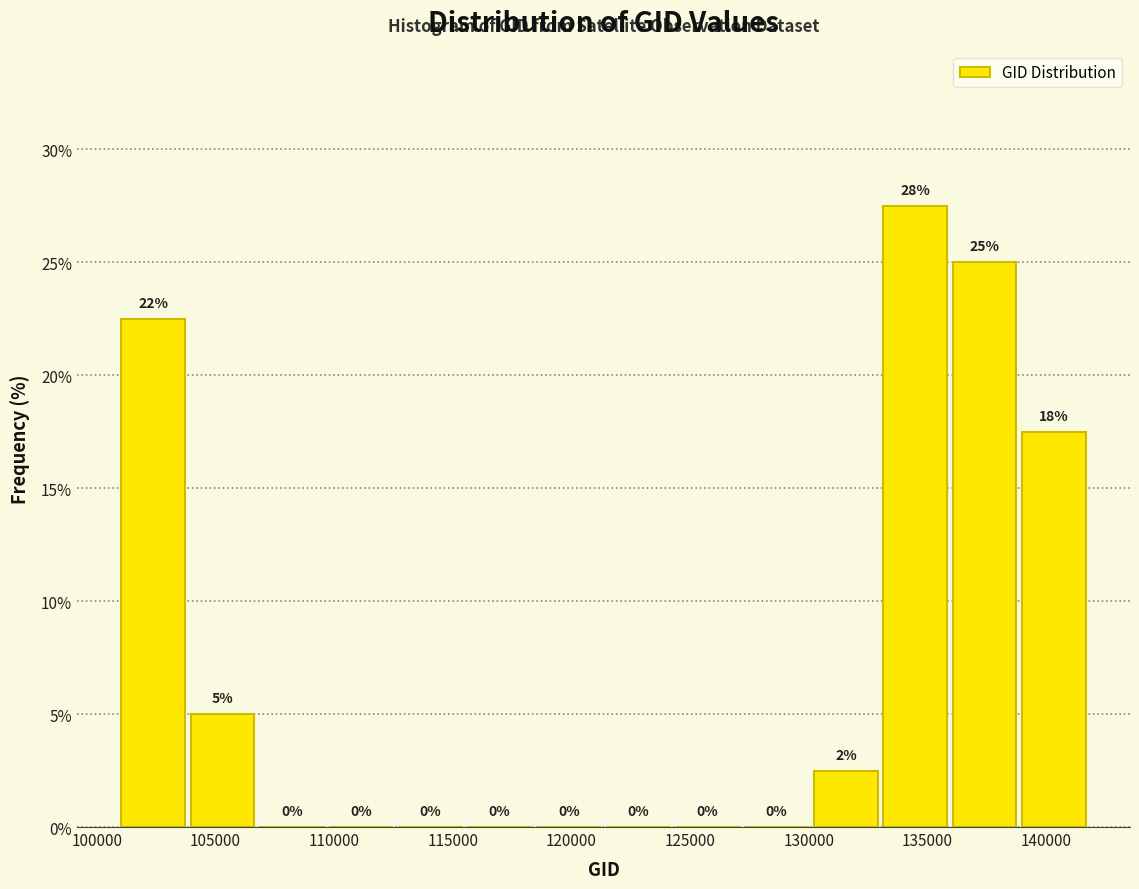

Over which range of the x-axis is the bar tallest?

133000 to 136000